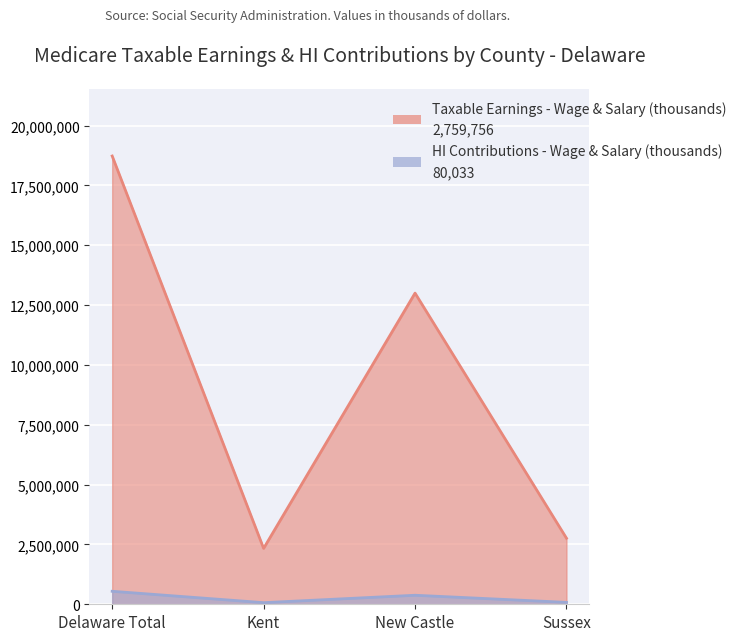

True or false: Taxable Earnings - Wage & Salary (thousands) and HI Contributions - Wage & Salary (thousands) cross at least once.

False